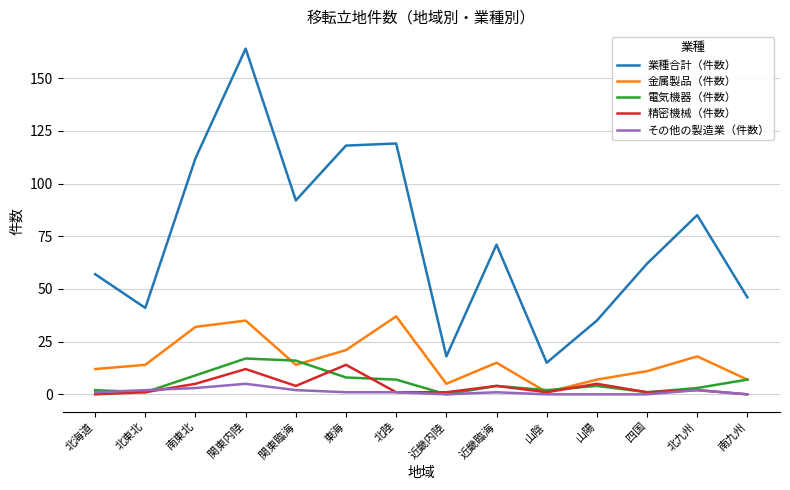

What position from the left is 東海?

6